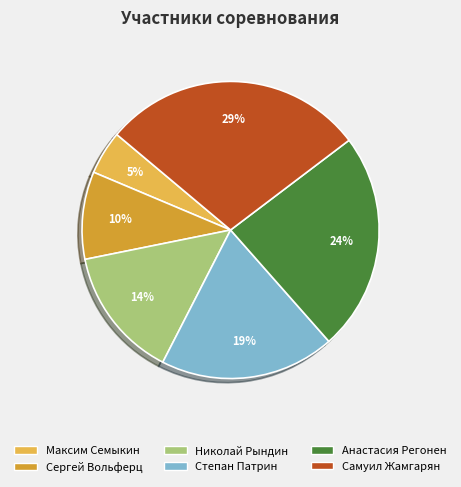

Does Максим Семыкин account for over 50% of the chart?

No